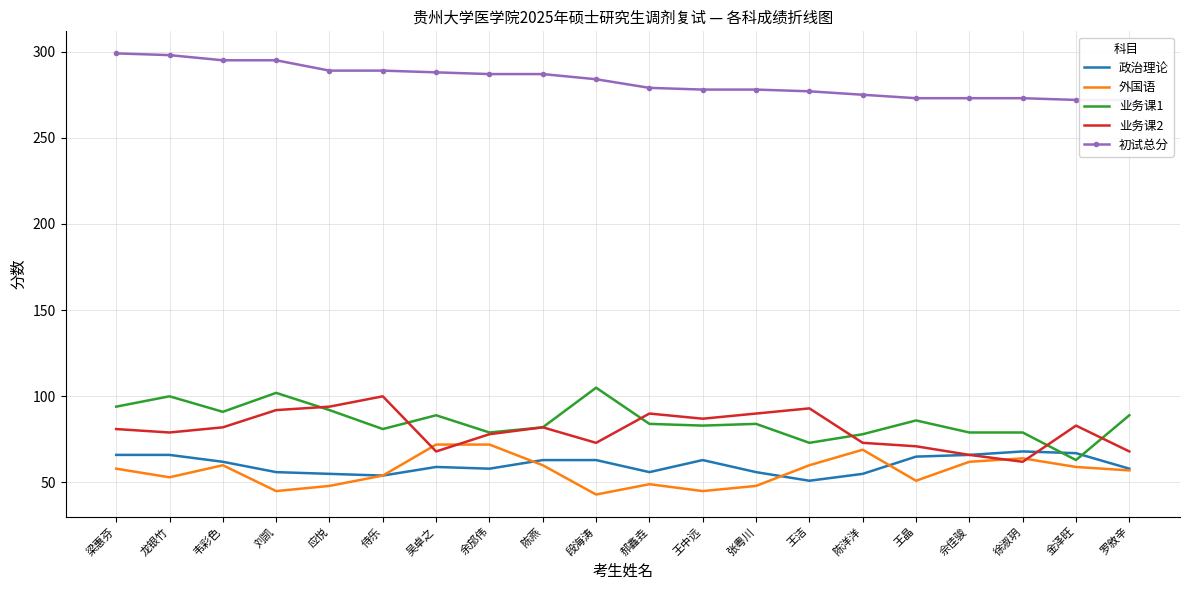

Rank the series at 罗敘辛 from lowest to highest value.

外国语, 政治理论, 业务课2, 业务课1, 初试总分